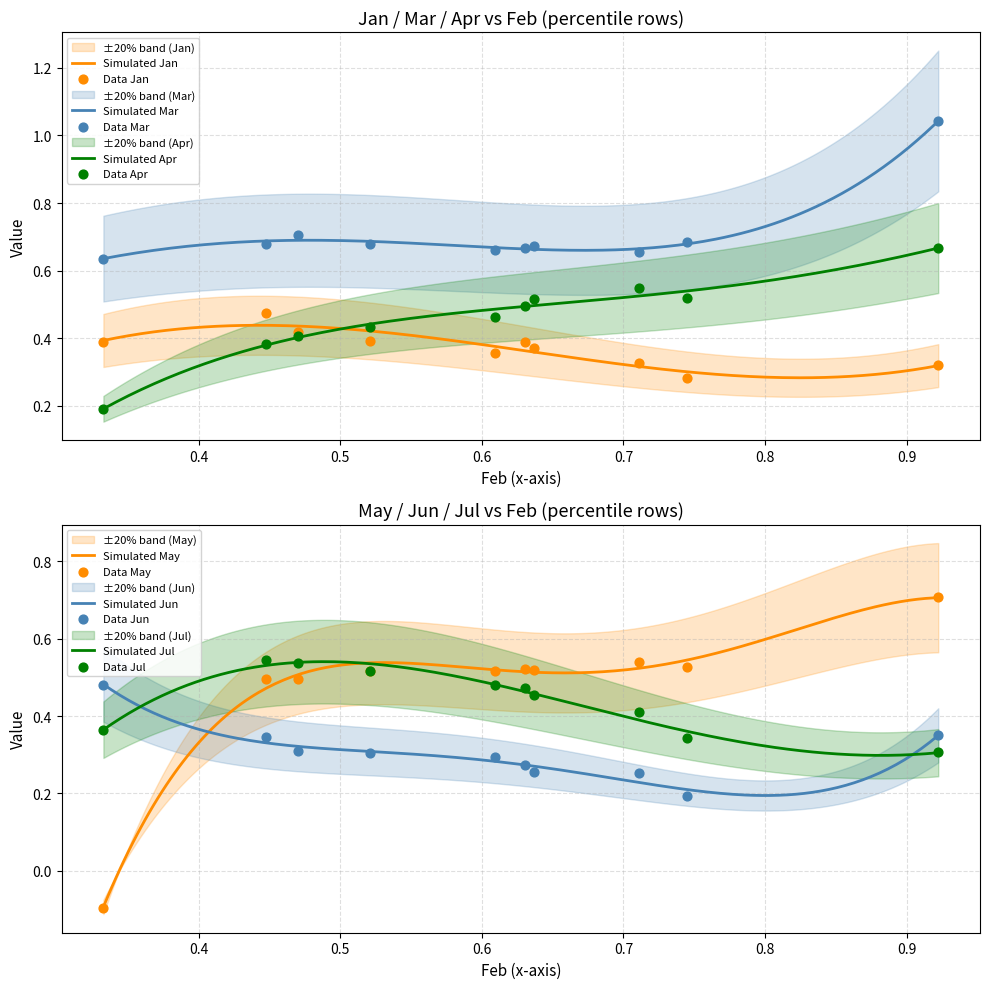

Which series contains the lowest Y value?

May